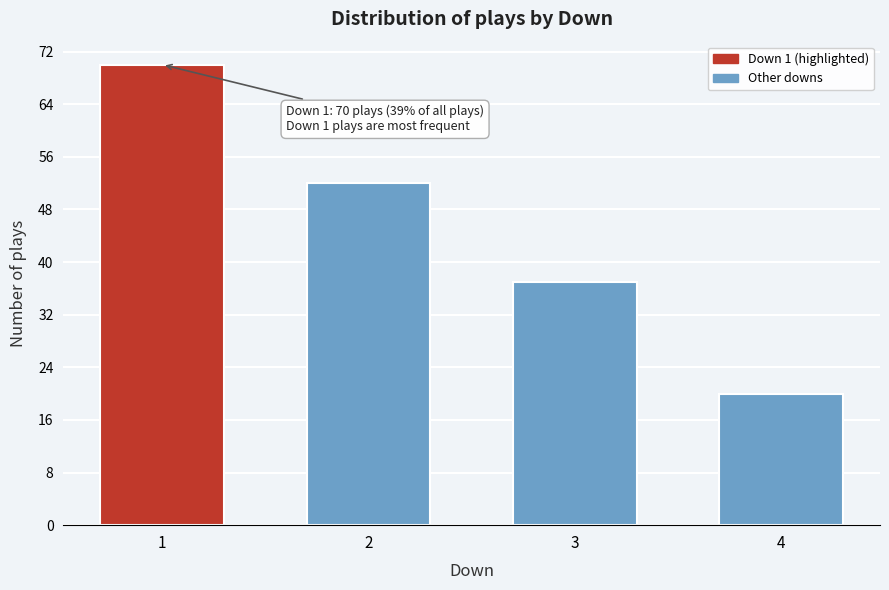

Reading left to right, what are all the values shown in this chart?

70	52	37	20